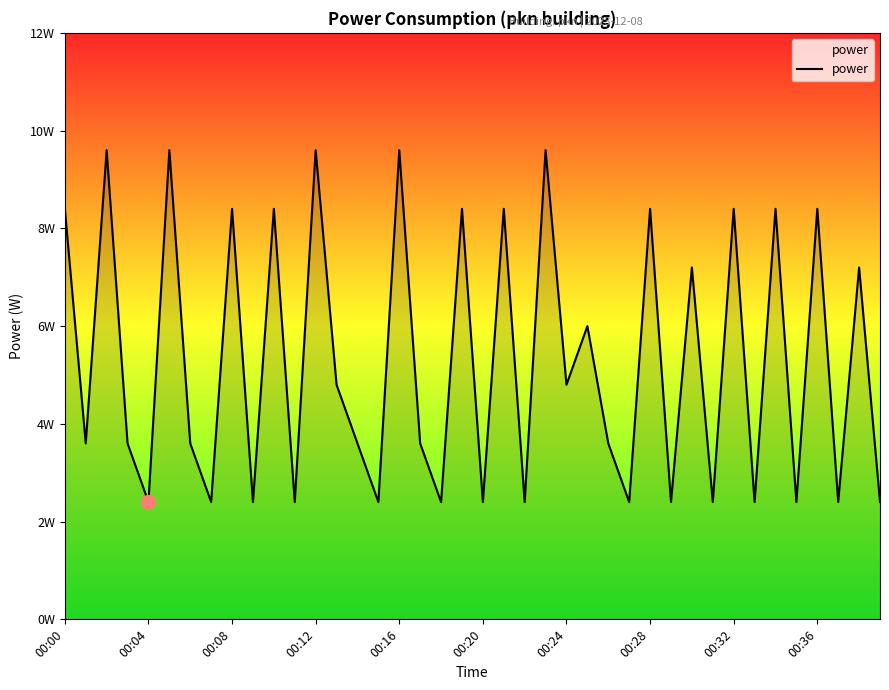

At which label is the value closest to 6?

25